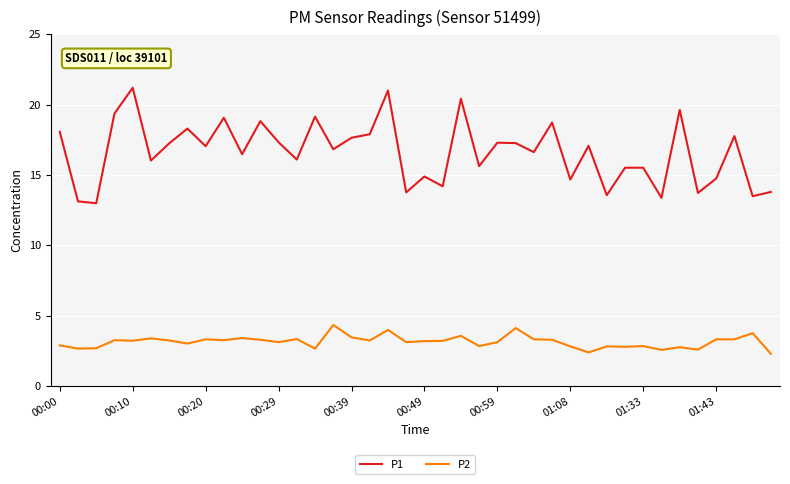

True or false: P2 has more than 2 interior local peaks.

True